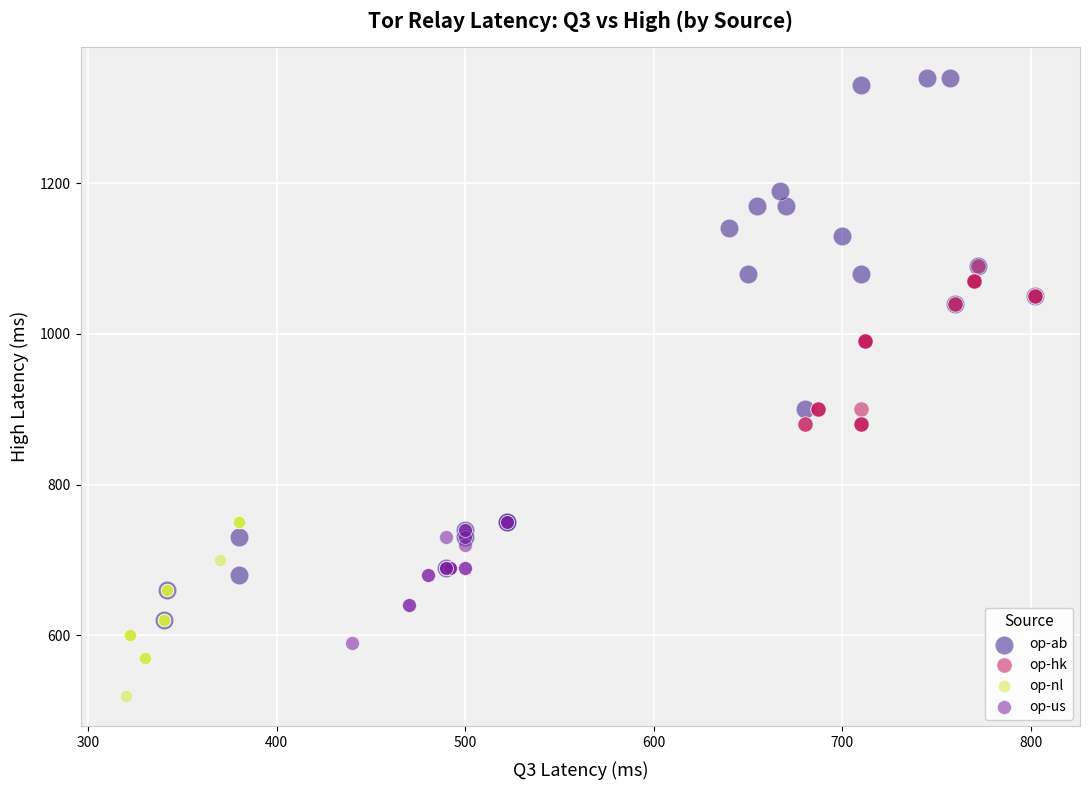

Which series reaches the minimum Y coordinate?

op-nl